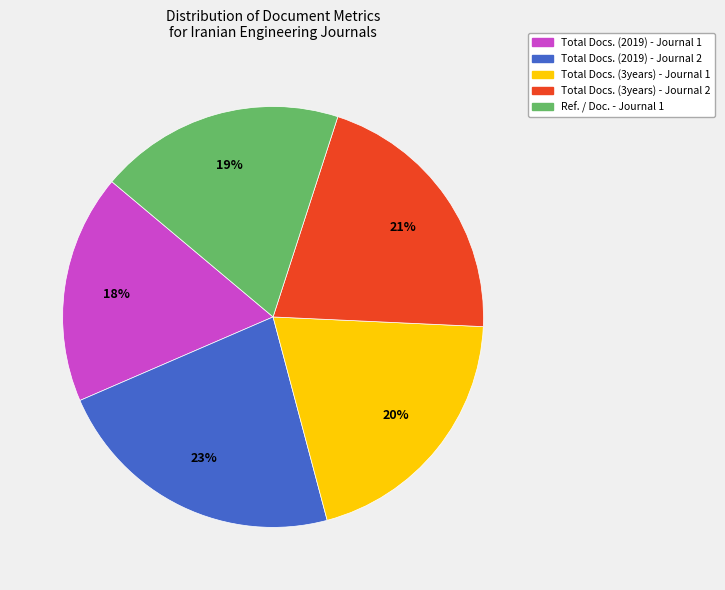

To the nearest percent, what percentage of the pie is Total Docs. (2019) - Journal 2?

23%